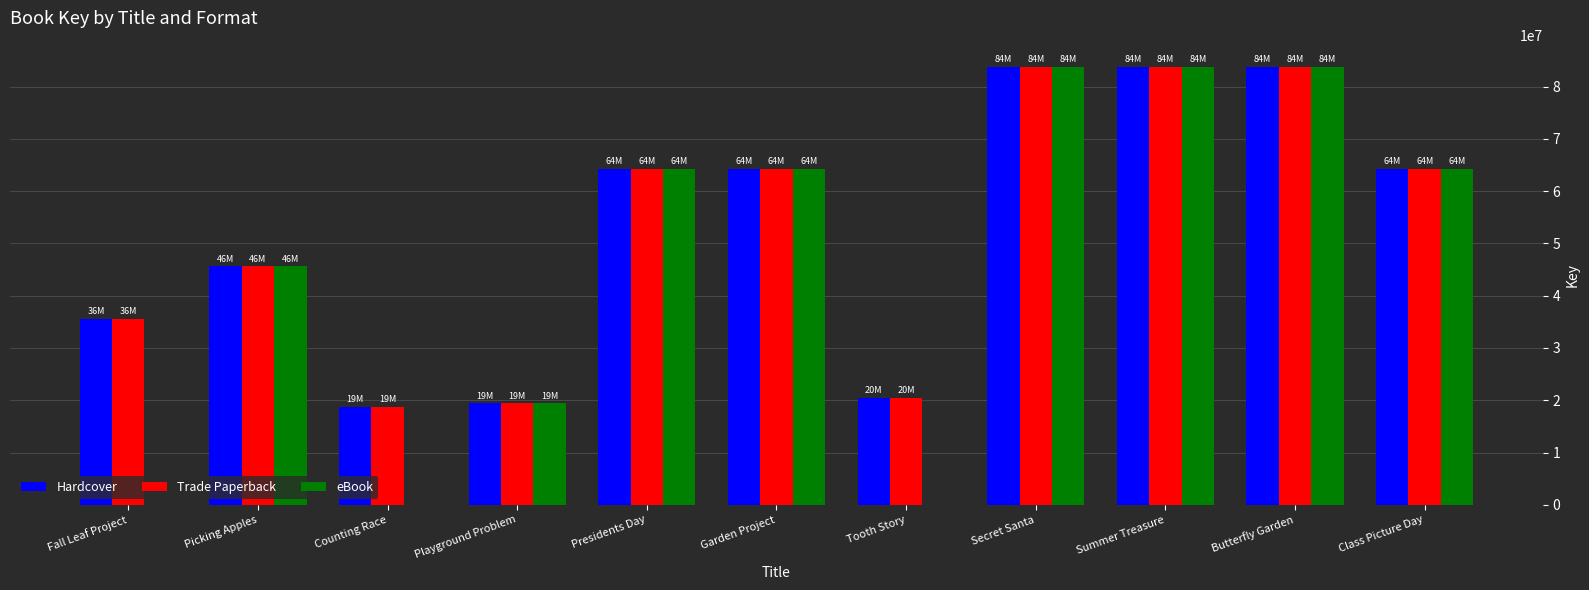

What is the approximate value of eBook at Presidents Day?

64245976